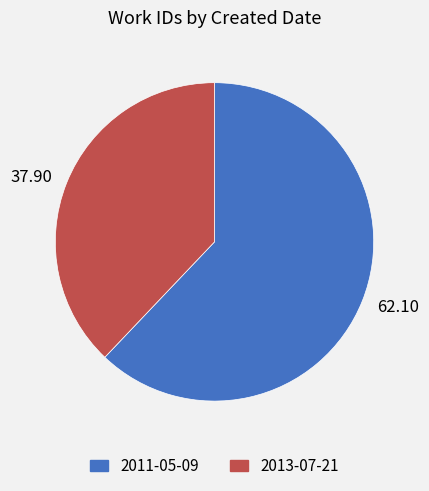

Count the number of slices in the pie.

2